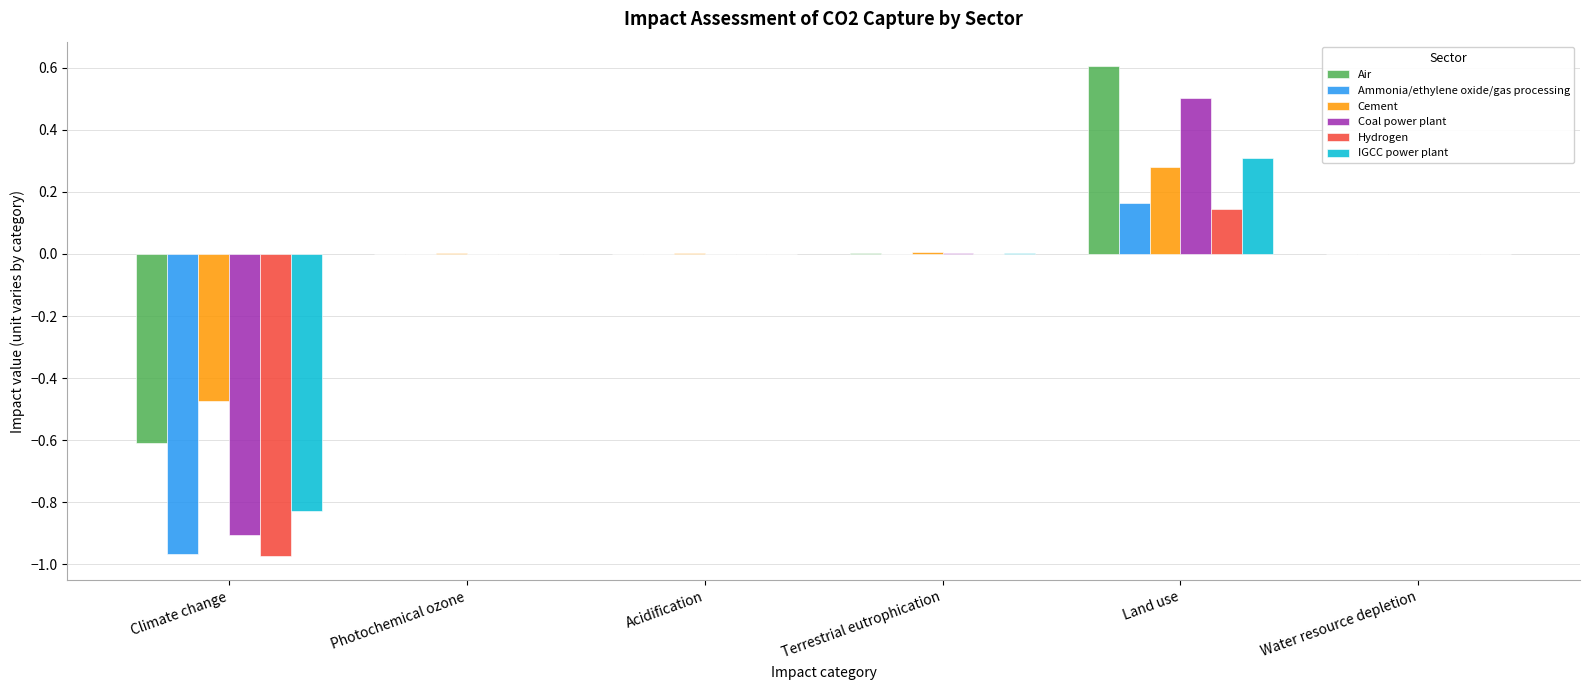

The value of IGCC power plant at Climate change is -1.2. True or false?

False